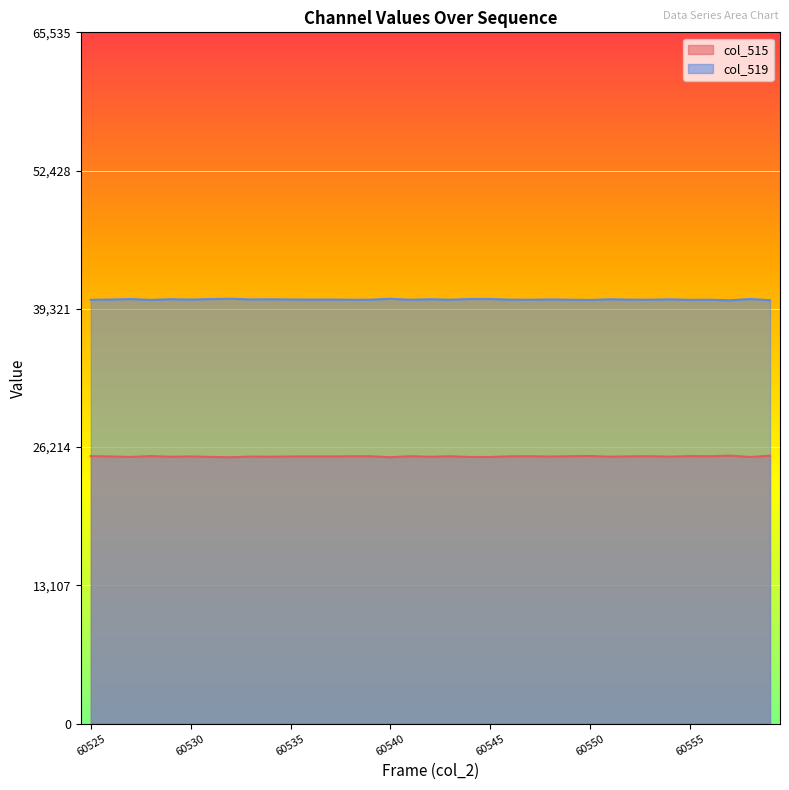

What is the sum of all col_519 values?

1407255